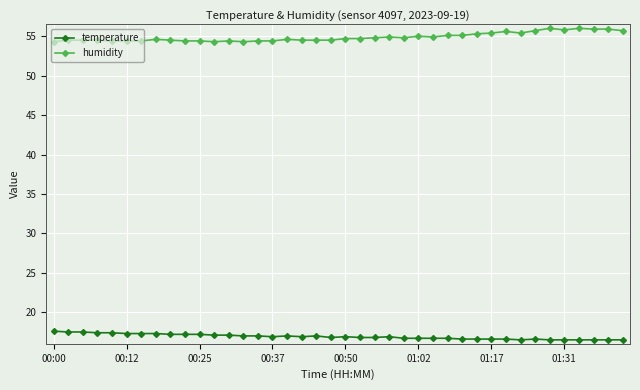

What is the value of the humidity point at the 11th from the left?

54.4